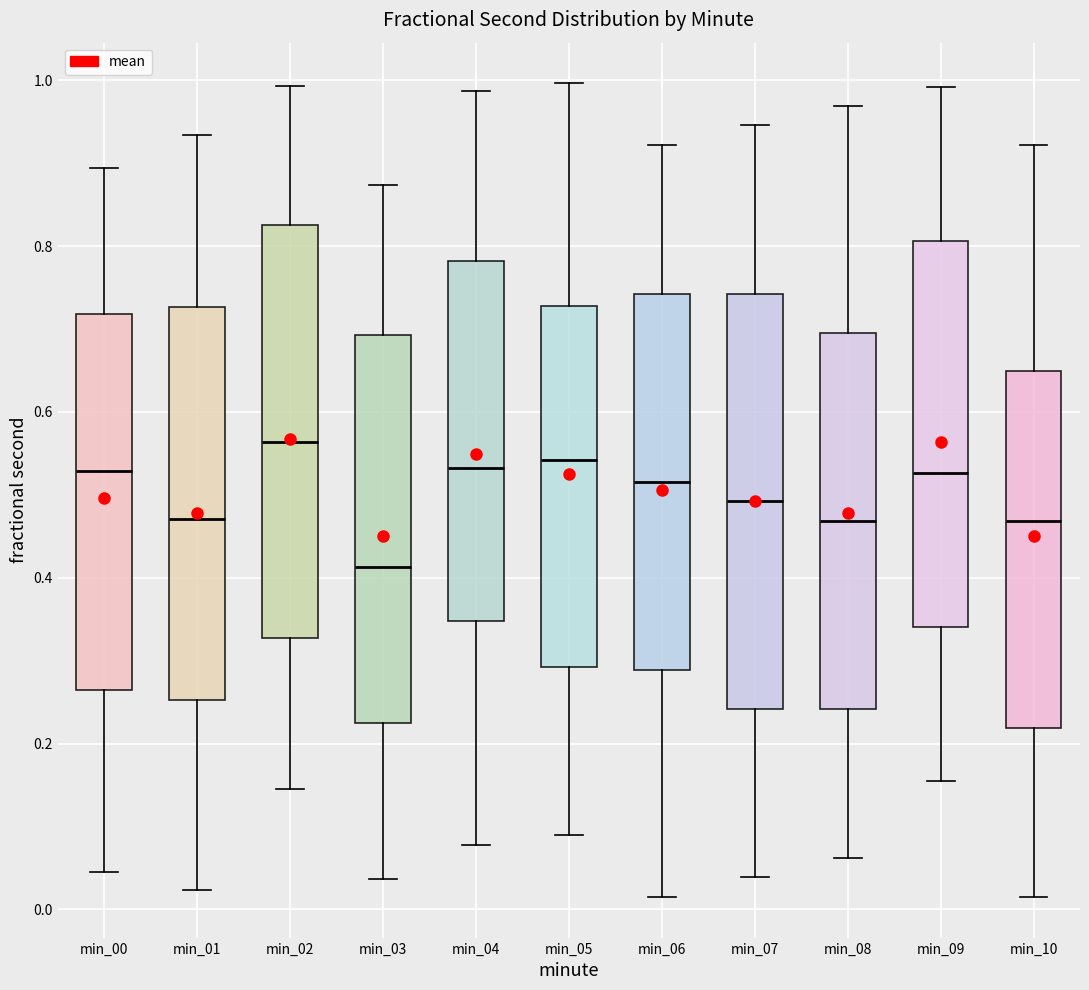

Reading left to right, transcribe this box plot: for each box, give where its median line is, the range the box spans, and where its two whiskers end, as read against the y-axis. The values are not printed on the chart, so give them approximately, as read against the axis.

min_00: median 0.52, box 0.26 to 0.72, whiskers 0.04 to 0.90
min_01: median 0.48, box 0.26 to 0.72, whiskers 0.02 to 0.94
min_02: median 0.56, box 0.32 to 0.82, whiskers 0.14 to 1.00
min_03: median 0.42, box 0.22 to 0.70, whiskers 0.04 to 0.88
min_04: median 0.54, box 0.34 to 0.78, whiskers 0.08 to 0.98
min_05: median 0.54, box 0.30 to 0.72, whiskers 0.08 to 1.00
min_06: median 0.52, box 0.28 to 0.74, whiskers 0.02 to 0.92
min_07: median 0.50, box 0.24 to 0.74, whiskers 0.04 to 0.94
min_08: median 0.46, box 0.24 to 0.70, whiskers 0.06 to 0.96
min_09: median 0.52, box 0.34 to 0.80, whiskers 0.16 to 1.00
min_10: median 0.46, box 0.22 to 0.64, whiskers 0.02 to 0.92